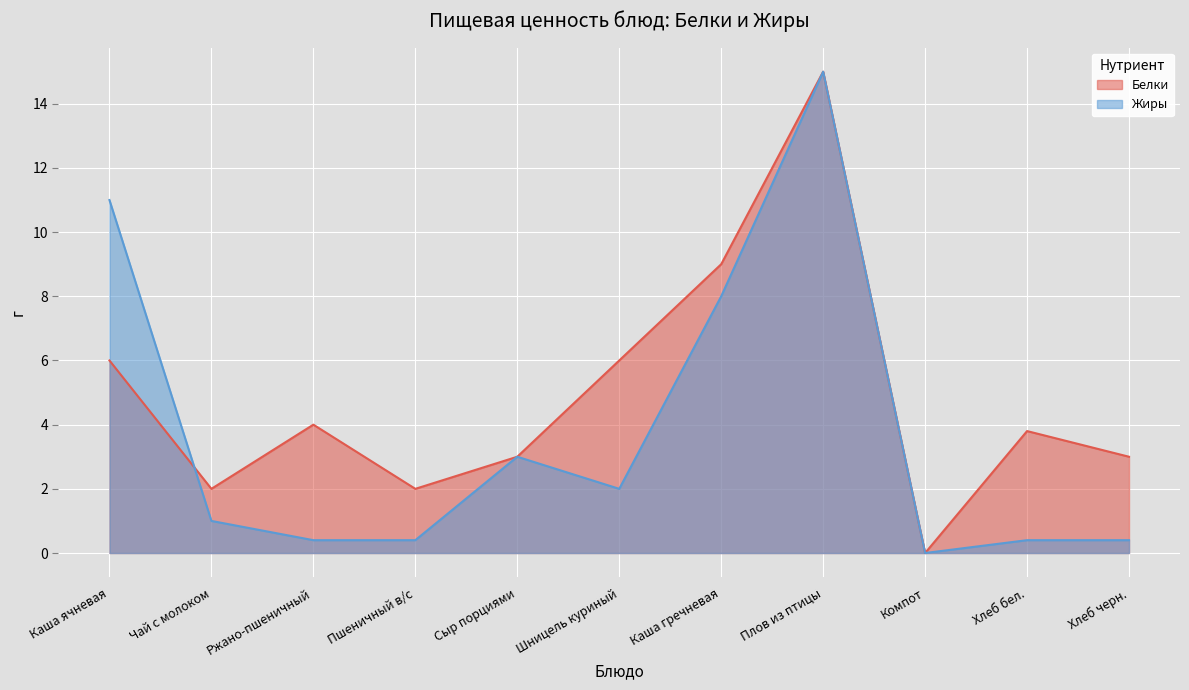

How many series are shown in this chart?

2